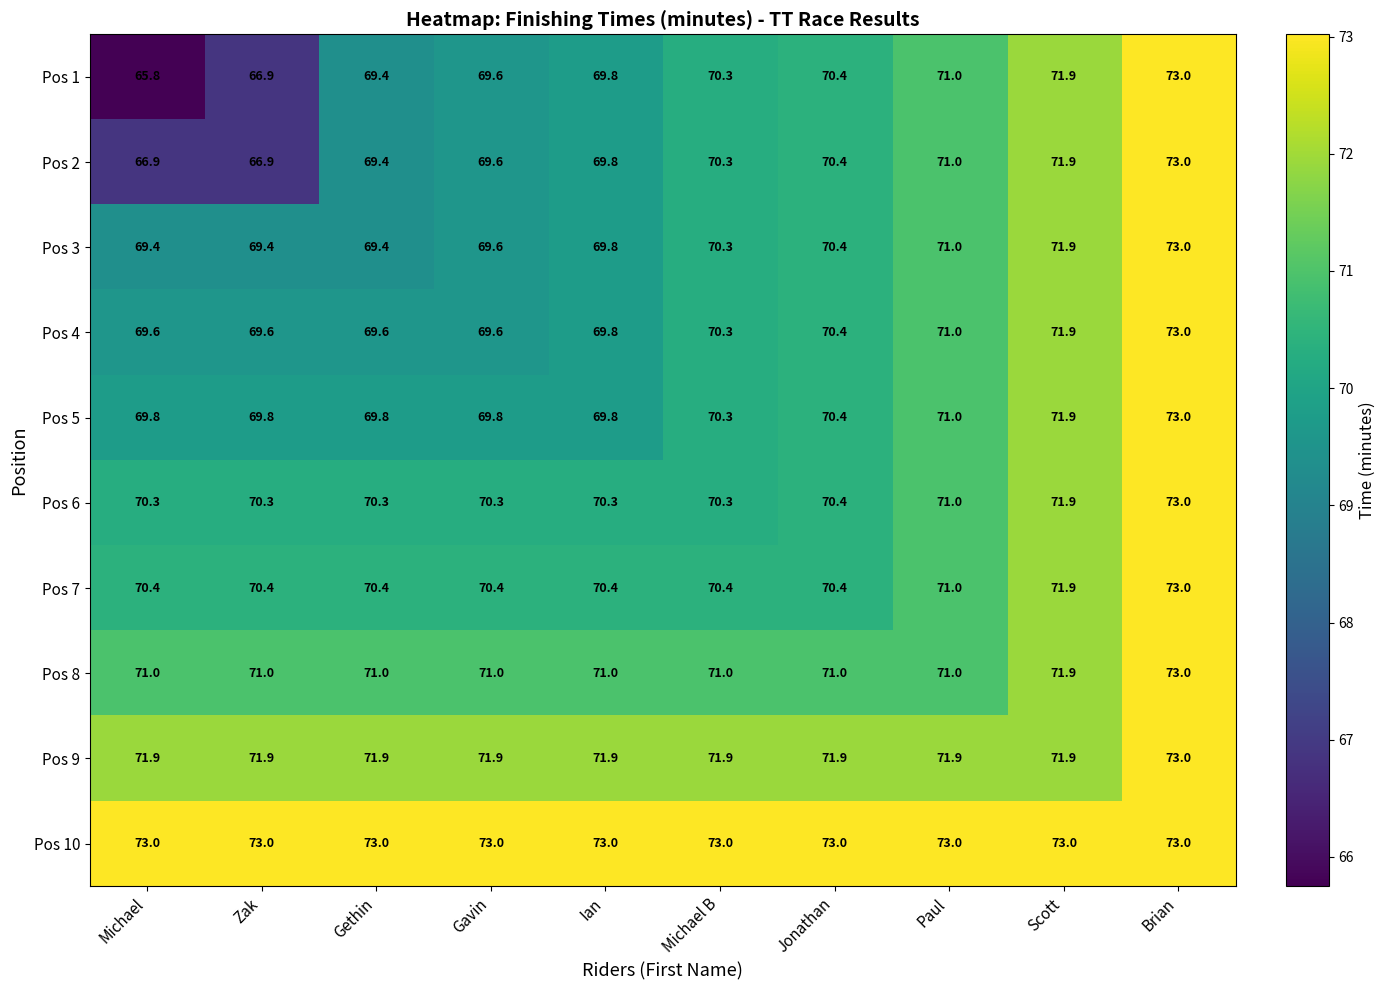

What is the approximate value of Pos 2 at Brian?

73.0